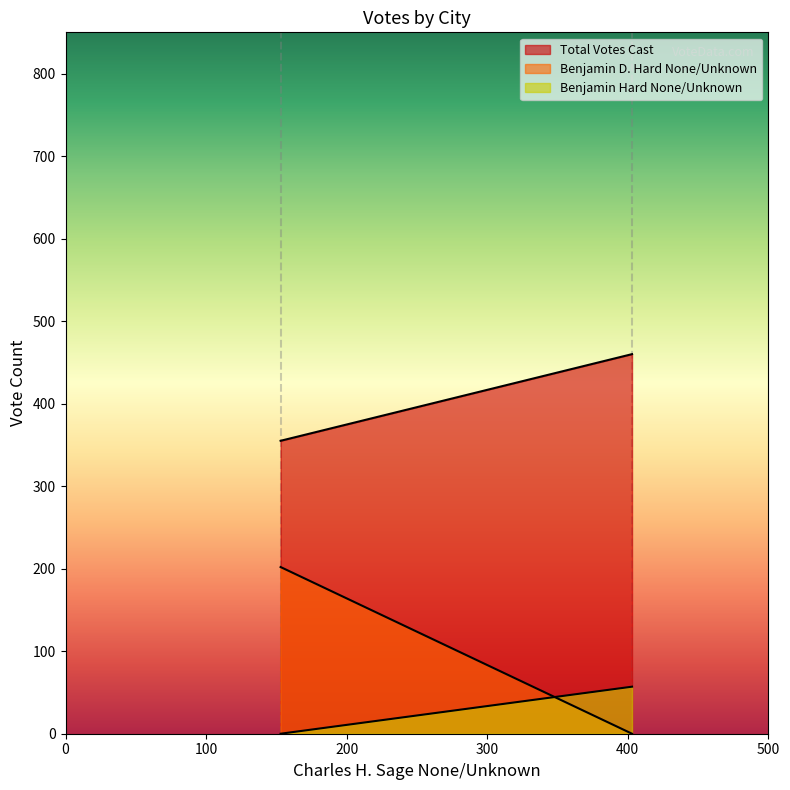

What is the difference between the Total Votes Cast values at Portland and Chatham?

105